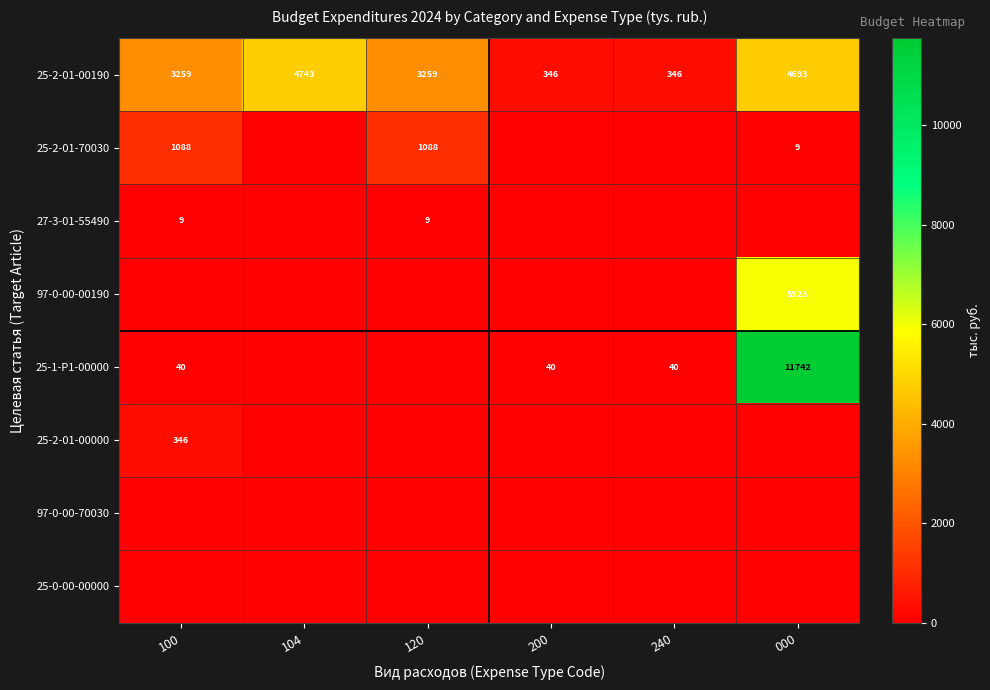

The value of 27-3-01-55490 at 120 is 13.3. True or false?

False